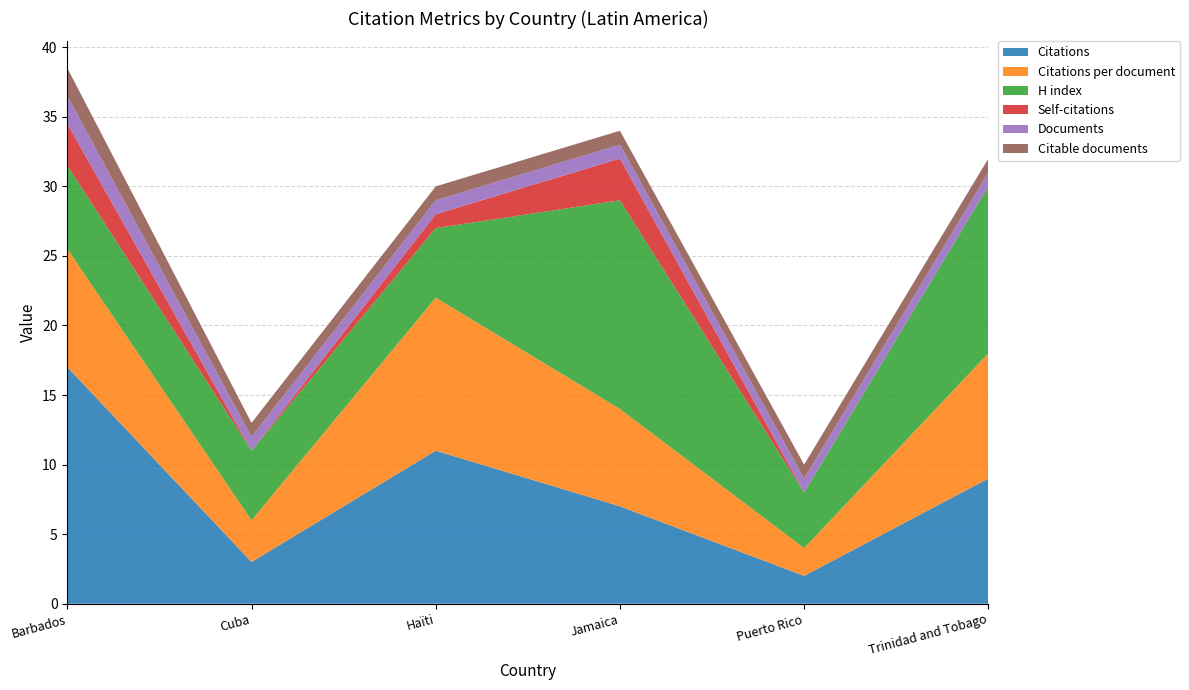

Reading right to left, what are all the values shown in this chart?

Citations: 9.0	2.0	7.0	11.0	3.0	17.0
Citations per document: 9.0	2.0	7.0	11.0	3.0	8.5
H index: 12.0	4.0	15.0	5.0	5.0	6.0
Self-citations: 0.0	0.0	3.0	1.0	0.0	3.0
Documents: 1.0	1.0	1.0	1.0	1.0	2.0
Citable documents: 1.0	1.0	1.0	1.0	1.0	2.0